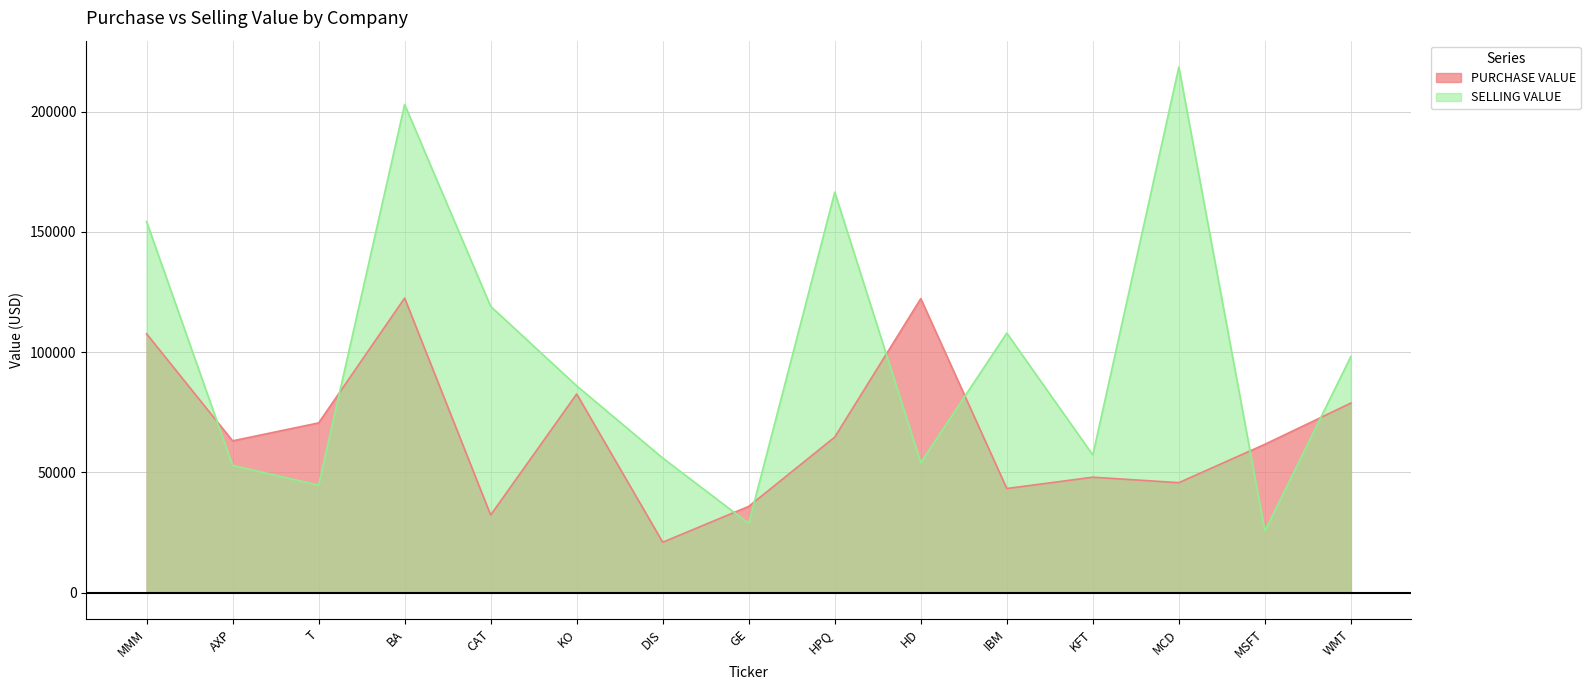

What are all the series names shown in the legend?

PURCHASE VALUE, SELLING VALUE